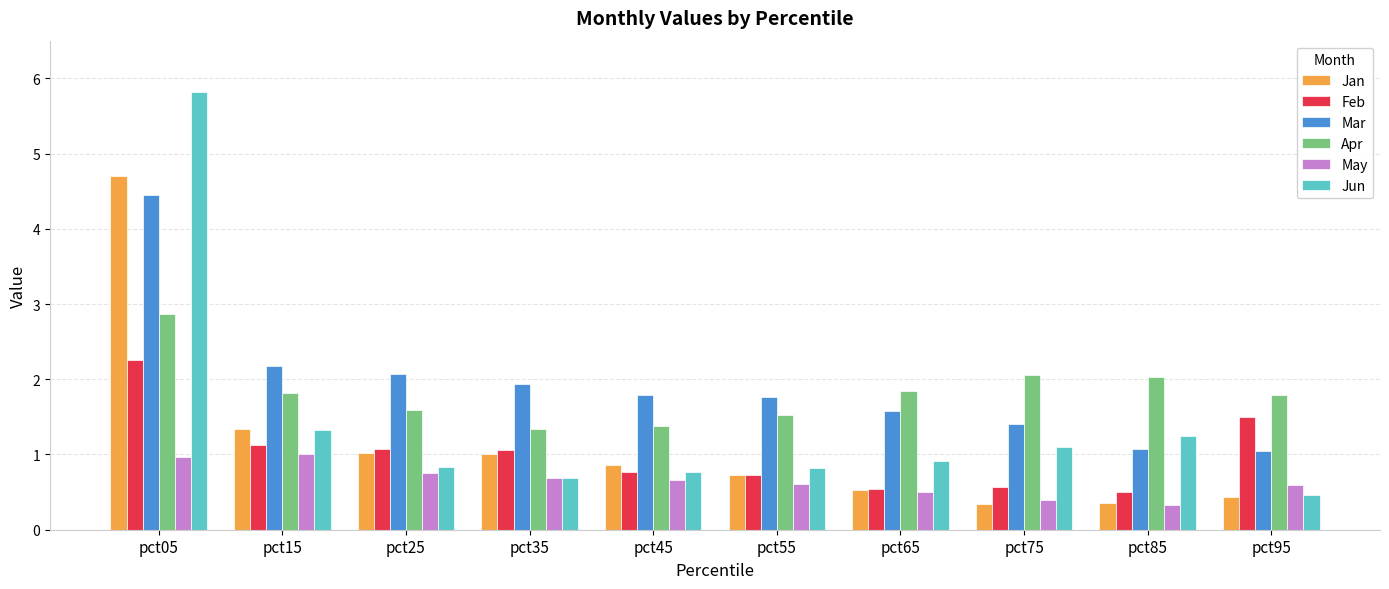

What is the sum of all Jan values?

11.3